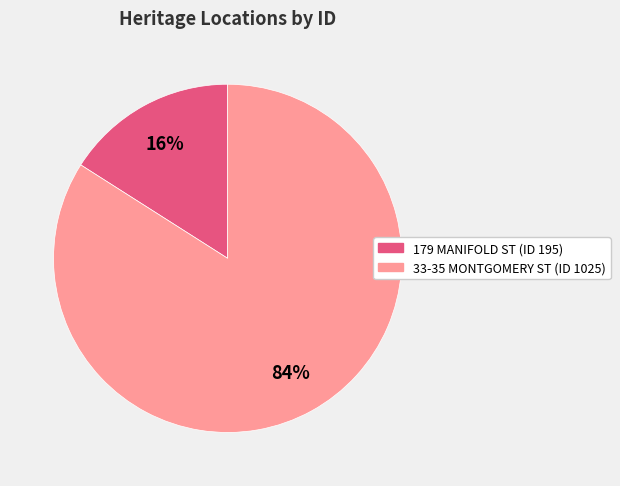

Is it true that 33-35 MONTGOMERY ST (ID 1025) is 98% of the pie?

False